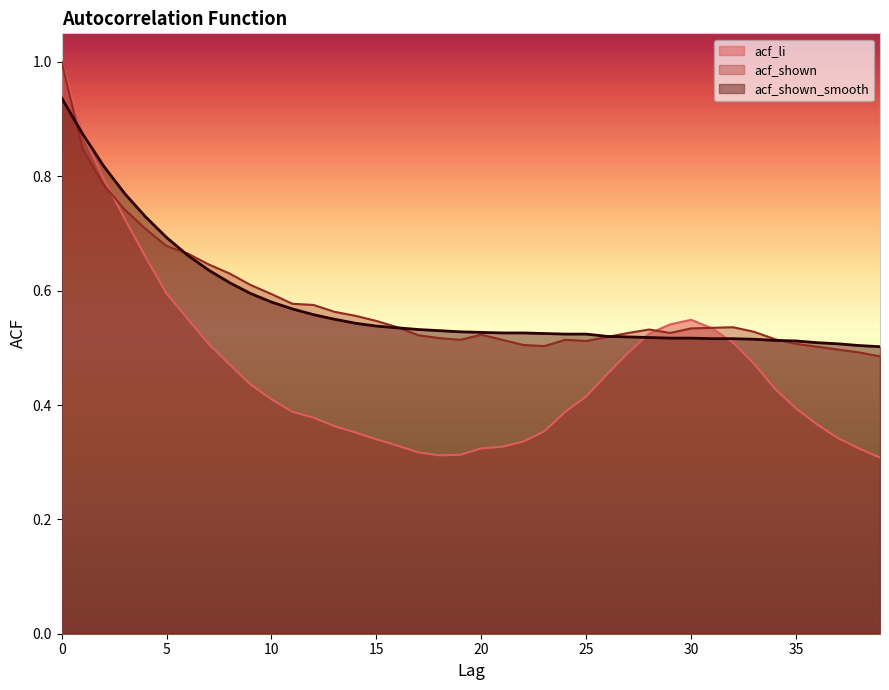

Reading left to right, extract all data points from this chart.

acf_li: 1.0	0.9	0.8	0.7	0.7	0.6	0.6	0.5	0.5	0.4	0.4	0.4	0.4	0.4	0.4	0.3	0.3	0.3	0.3	0.3	0.3	0.3	0.3	0.4	0.4	0.4	0.5	0.5	0.5	0.5	0.5	0.5	0.5	0.5	0.4	0.4	0.4	0.3	0.3	0.3
acf_shown: 1.0	0.8	0.8	0.7	0.7	0.7	0.7	0.6	0.6	0.6	0.6	0.6	0.6	0.6	0.6	0.5	0.5	0.5	0.5	0.5	0.5	0.5	0.5	0.5	0.5	0.5	0.5	0.5	0.5	0.5	0.5	0.5	0.5	0.5	0.5	0.5	0.5	0.5	0.5	0.5
acf_shown_smooth: 0.9	0.9	0.8	0.8	0.7	0.7	0.7	0.6	0.6	0.6	0.6	0.6	0.6	0.6	0.5	0.5	0.5	0.5	0.5	0.5	0.5	0.5	0.5	0.5	0.5	0.5	0.5	0.5	0.5	0.5	0.5	0.5	0.5	0.5	0.5	0.5	0.5	0.5	0.5	0.5